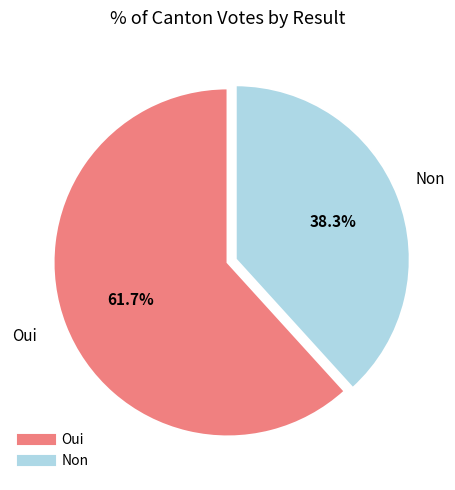

What percentage is NOT represented by Oui?

38.3%